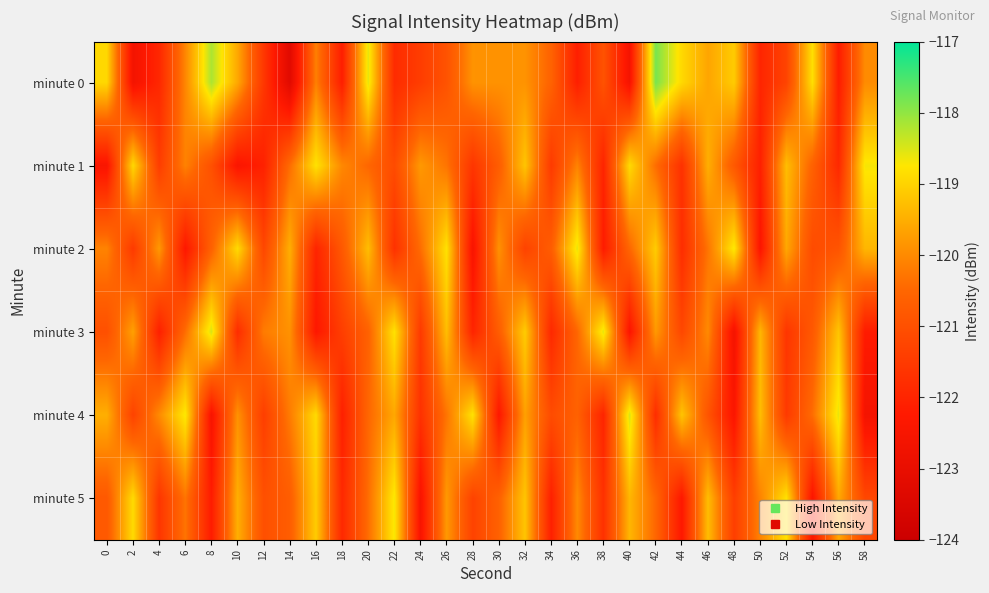

What is the spread (max minus min) of values at 44?

3.4